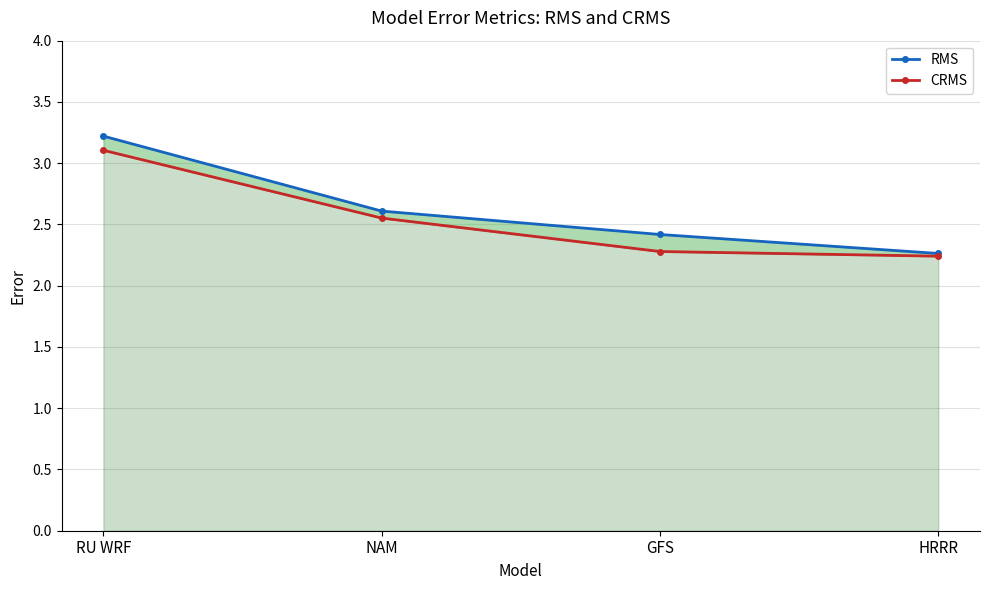

True or false: CRMS has more than 0 points higher than both neighbors.

False